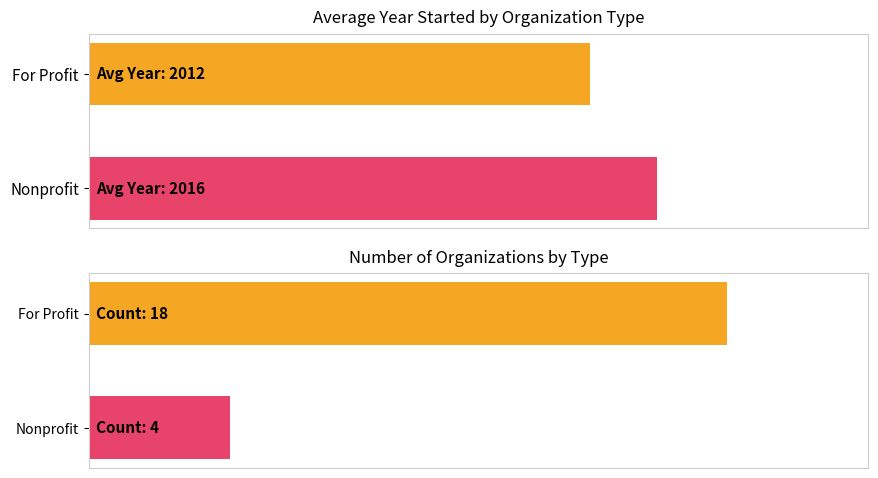

At how many categories does at least one series exceed 0?

2